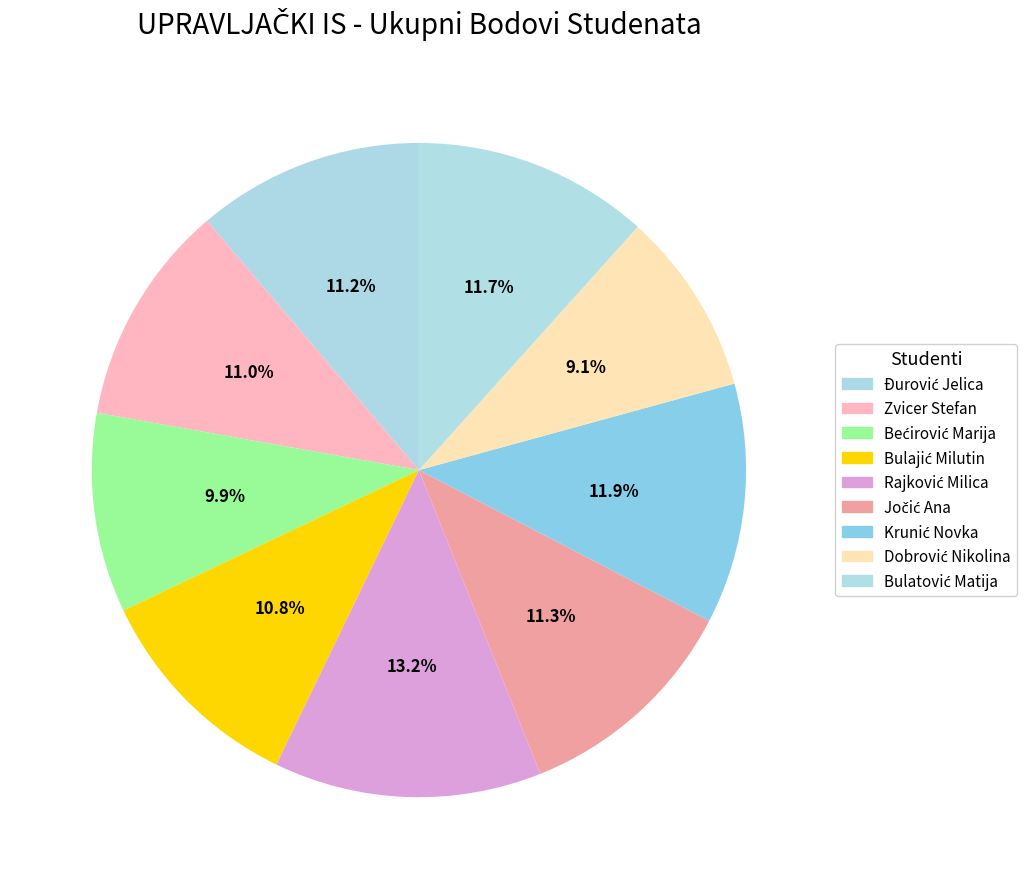

How many slices are in this pie chart?

9